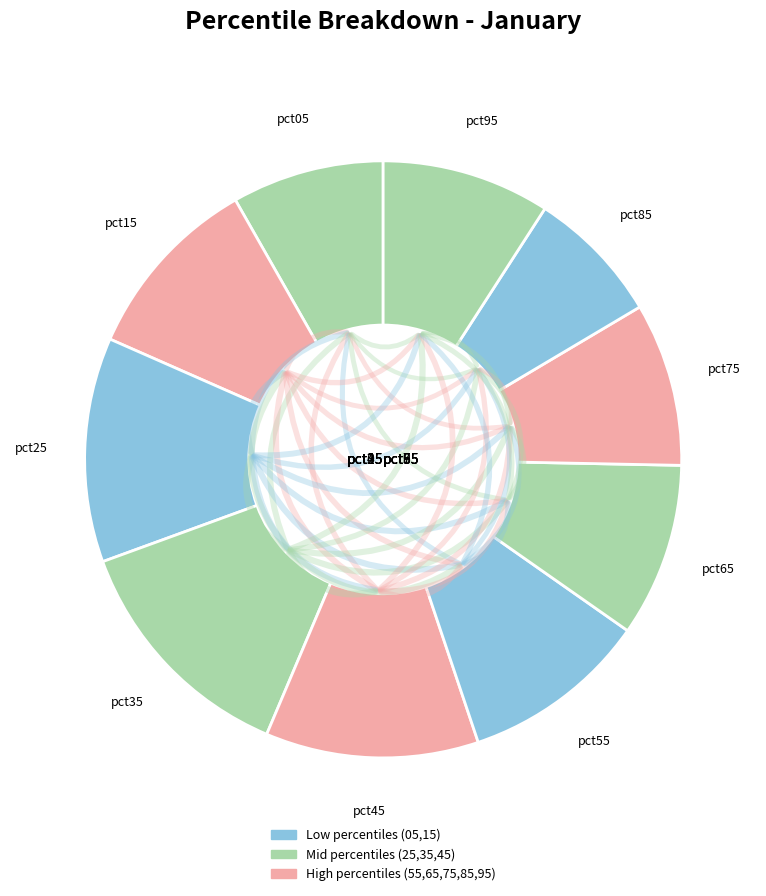

Rank the categories by value from lowest to highest.

pct85, pct05, pct75, pct95, pct65, pct55, pct15, pct45, pct25, pct35